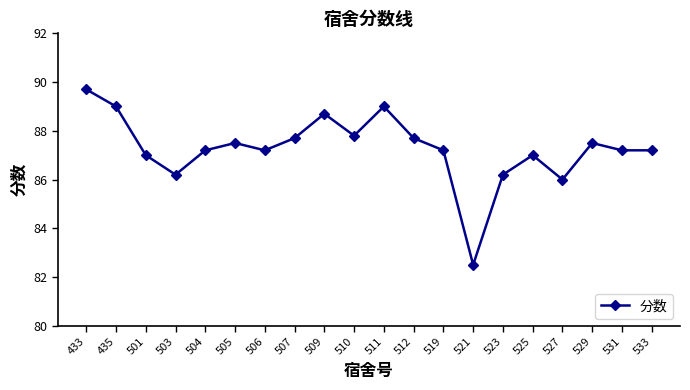

What is the average value?

87.3